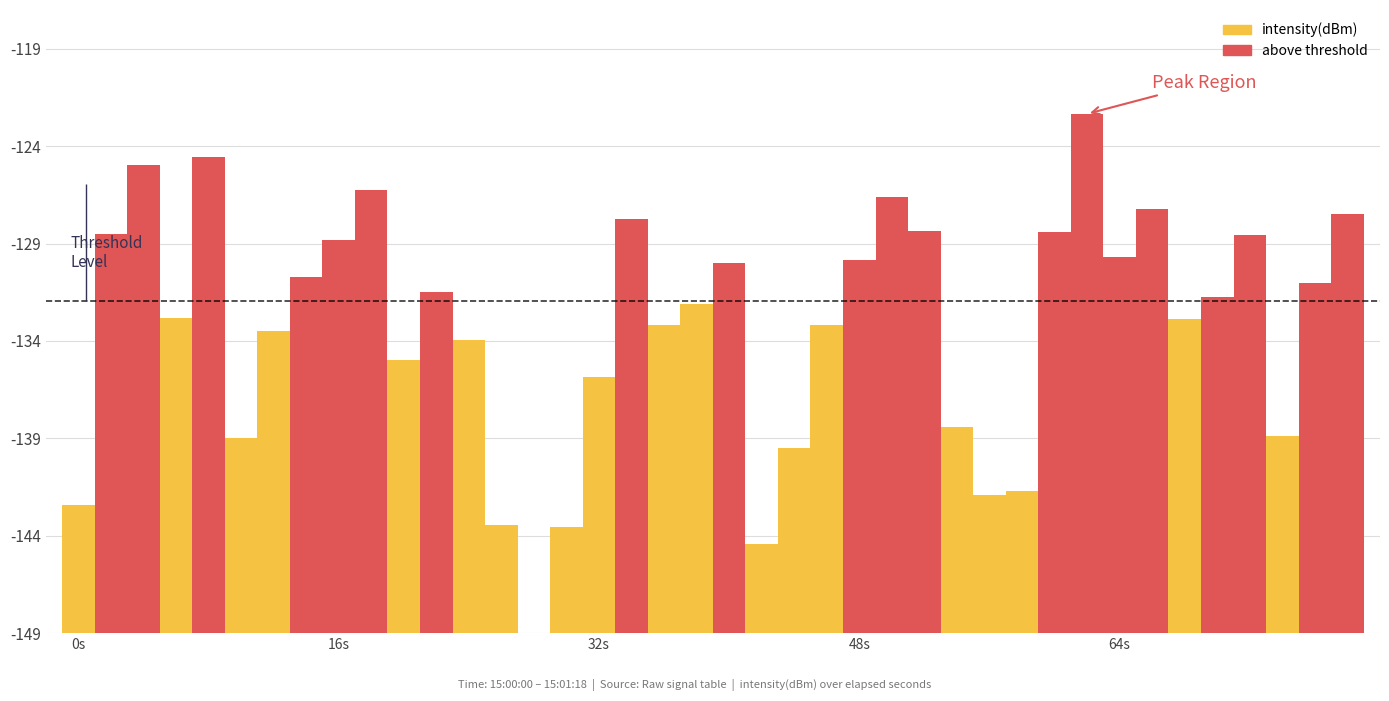

What is the difference between the second highest and minimum values?

24.4